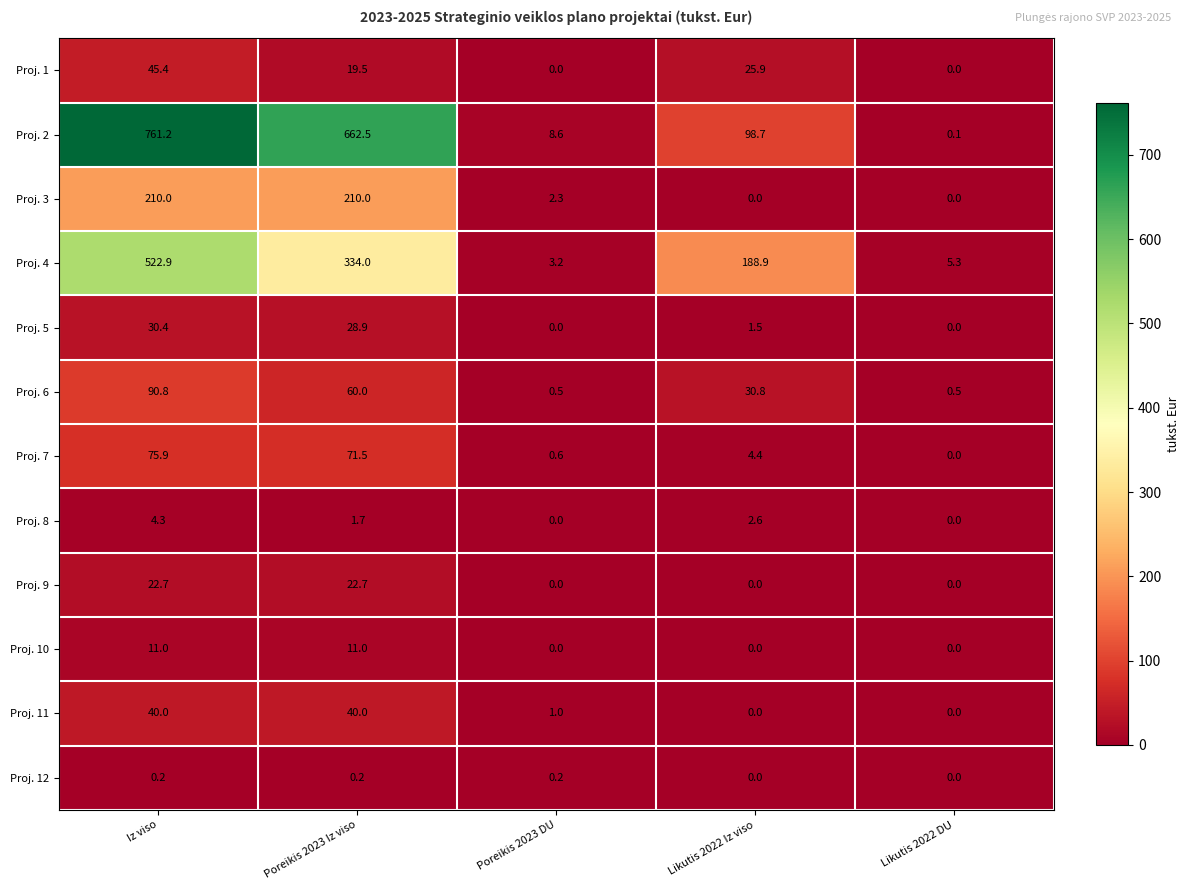

Which series has the largest range (max minus min)?

Proj. 2